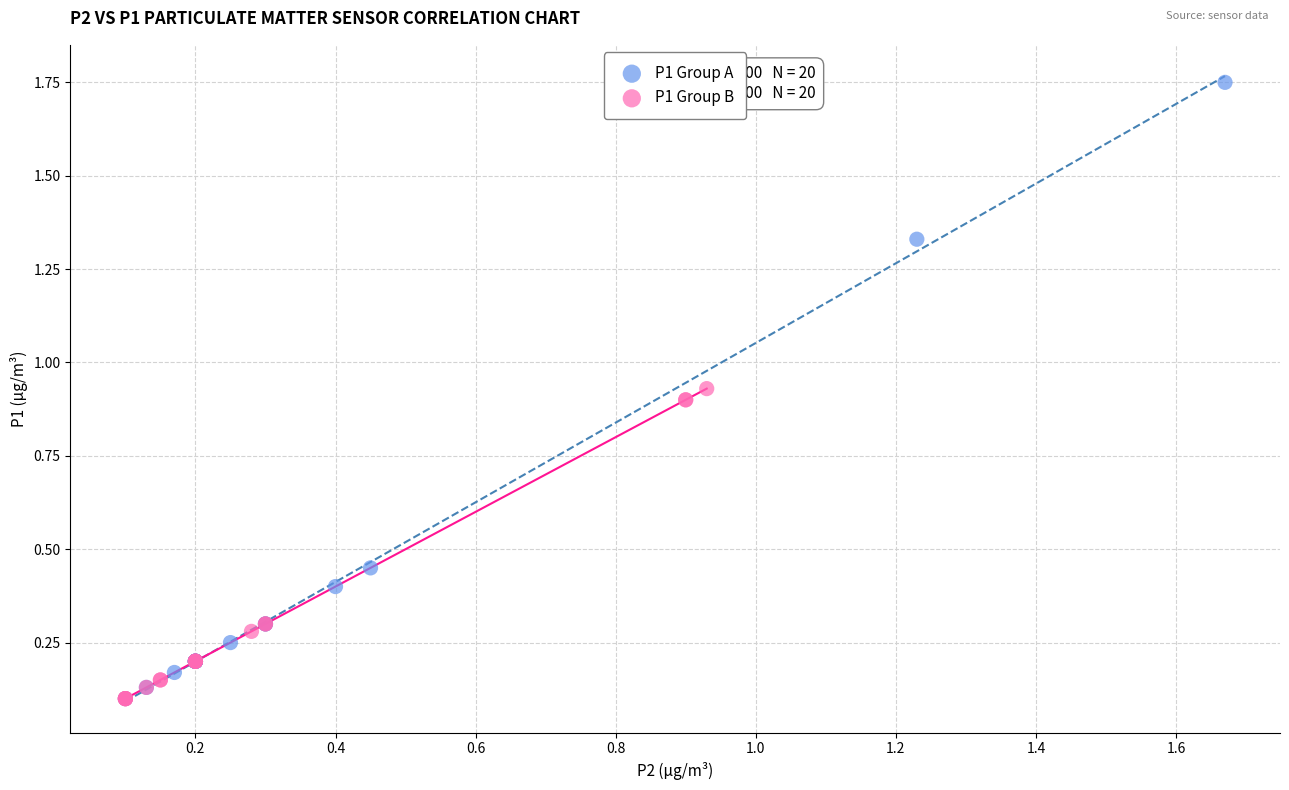

Which series has the widest spread of Y values?

P1 Group A